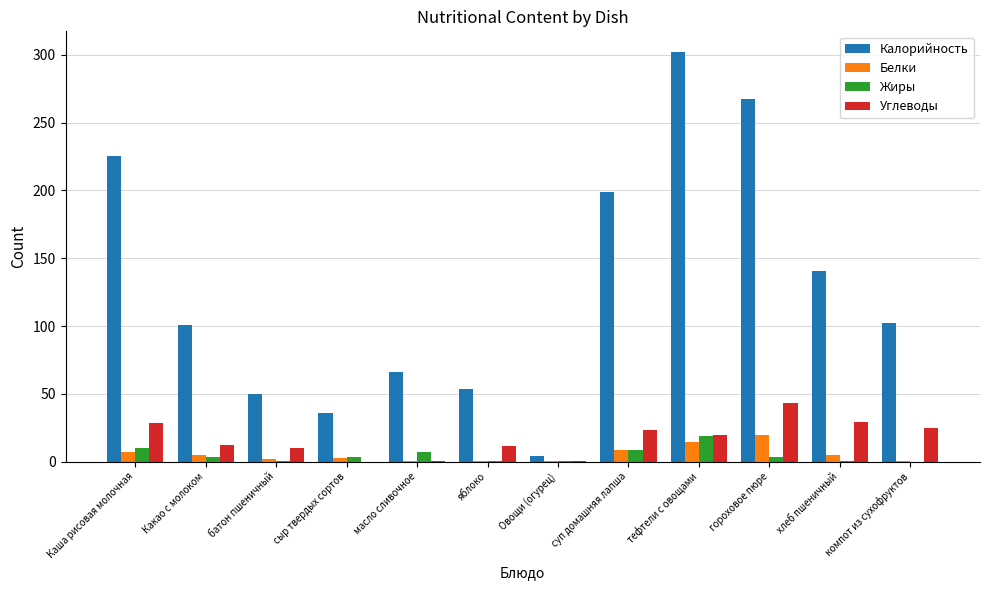

Is it true that Жиры equals -11.9 at компот из сухофруктов?

False